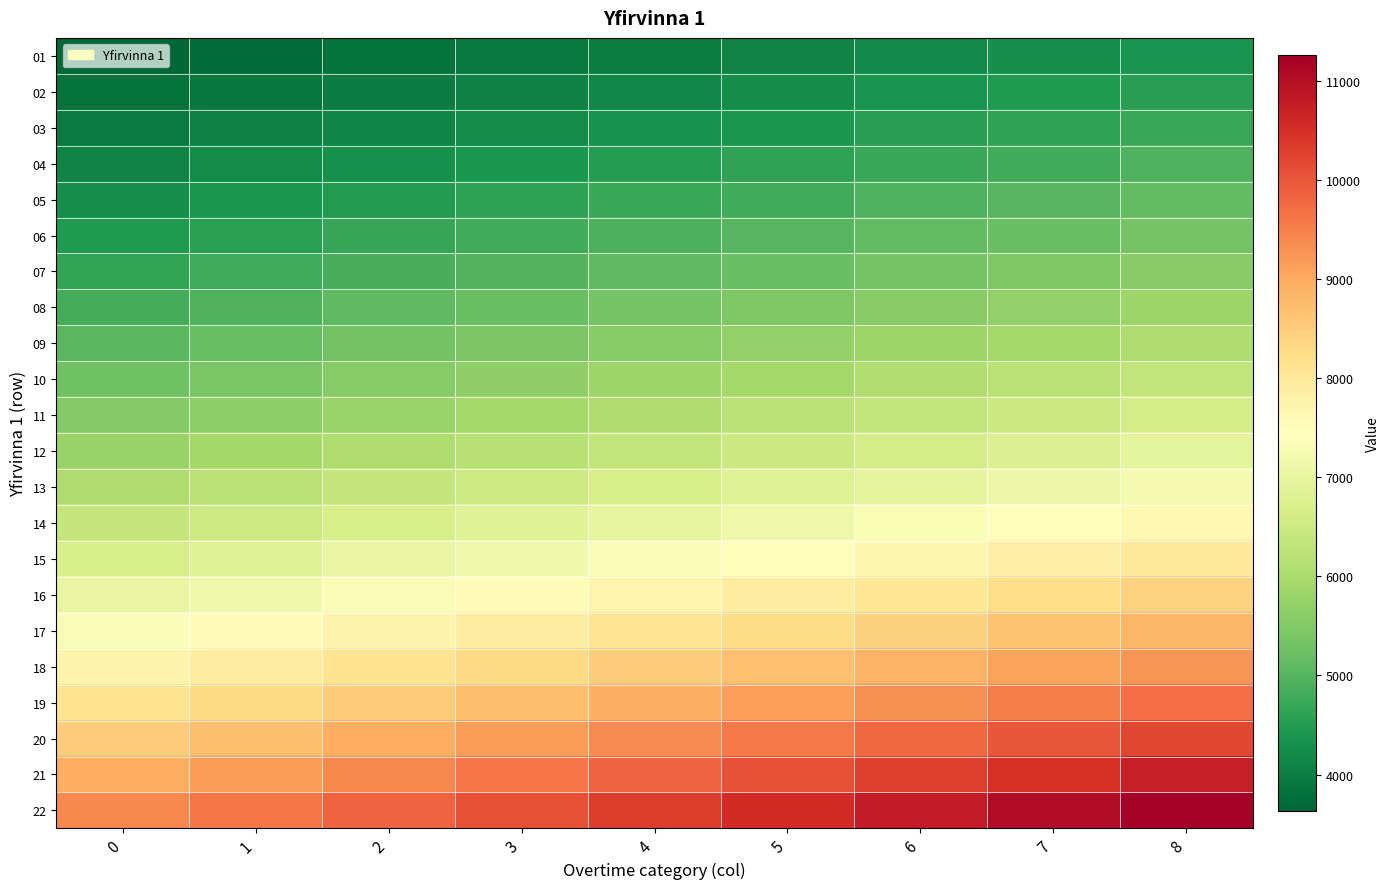

At how many categories does at least one series exceed 6028?

9